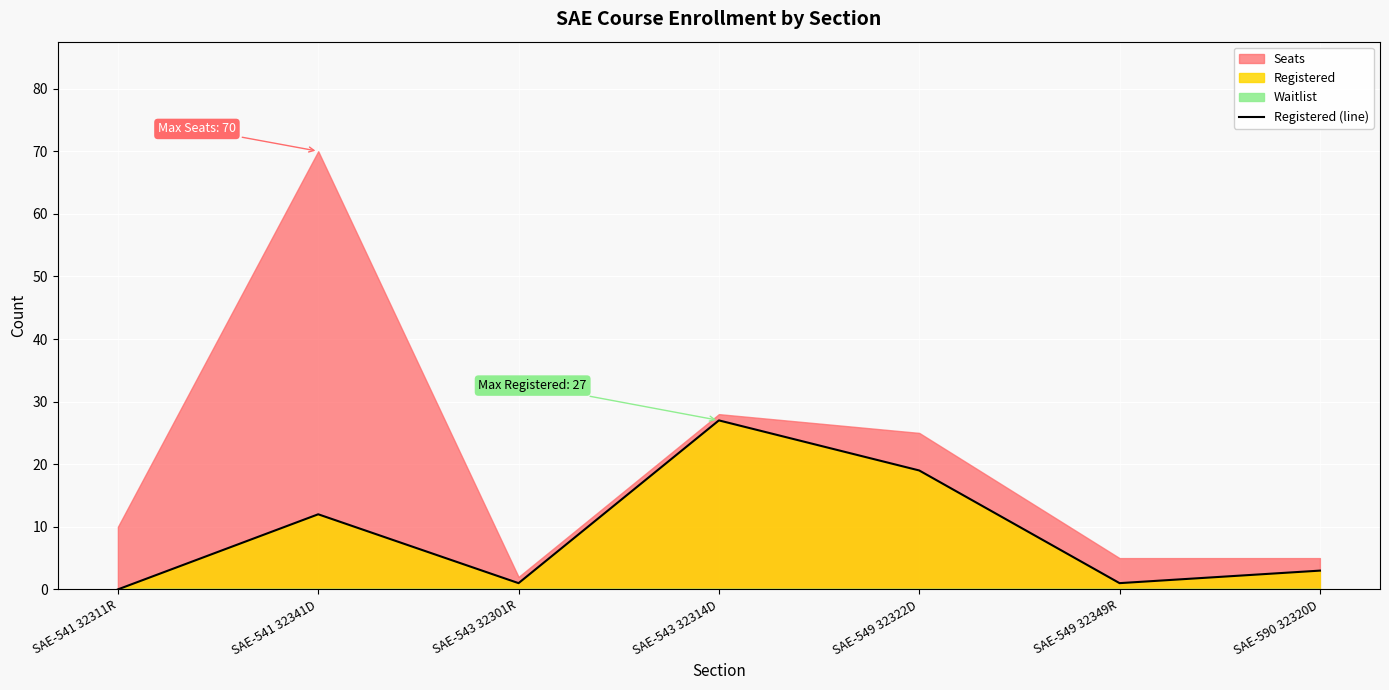

True or false: the data shows 6 at SAE-541 32341D.

False